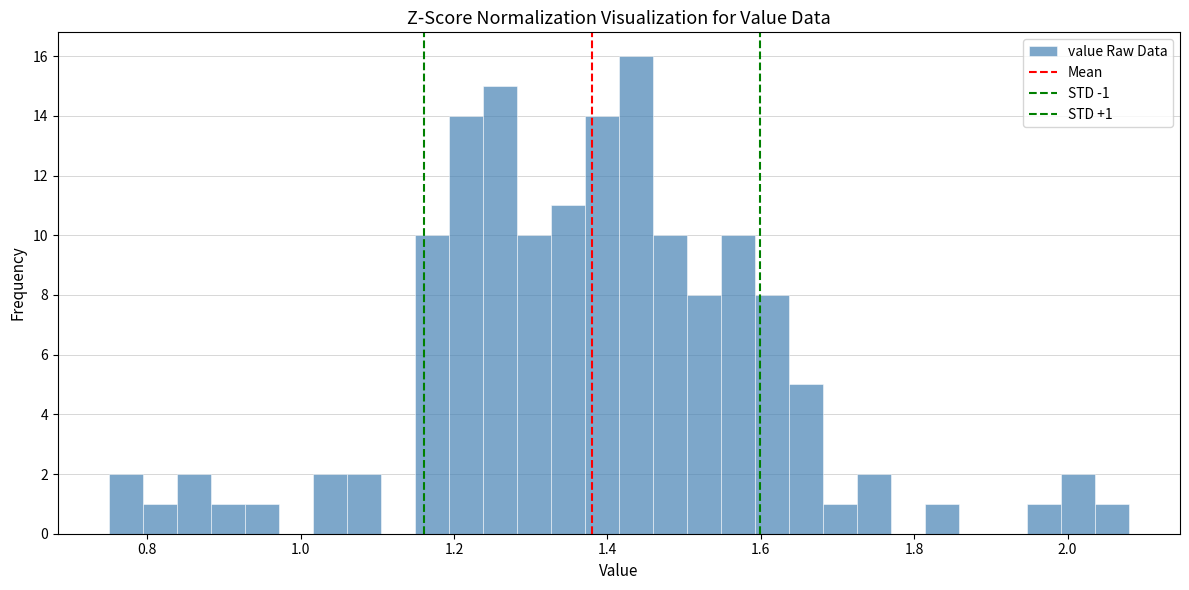

Read against the x-axis, roughly where is the centre of the tallest bar?

1.44